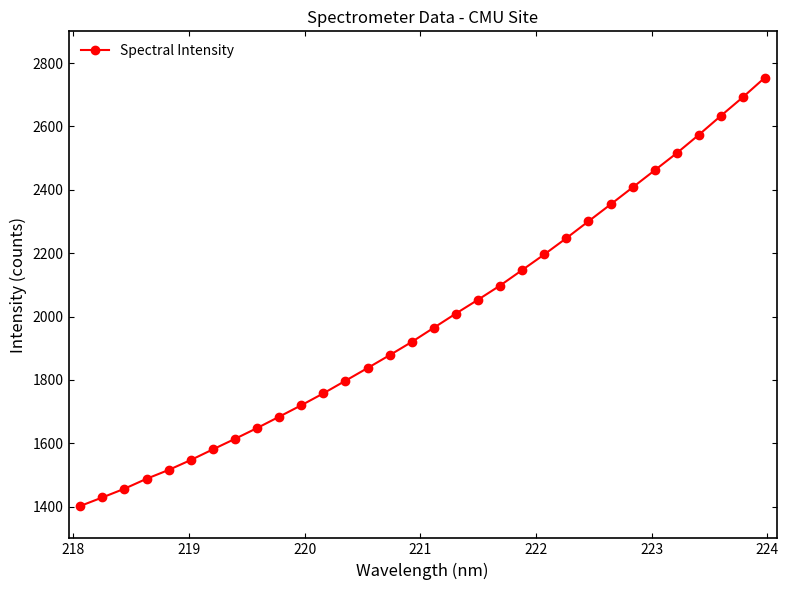

What is the value of the 20th point from the left?

2097.9